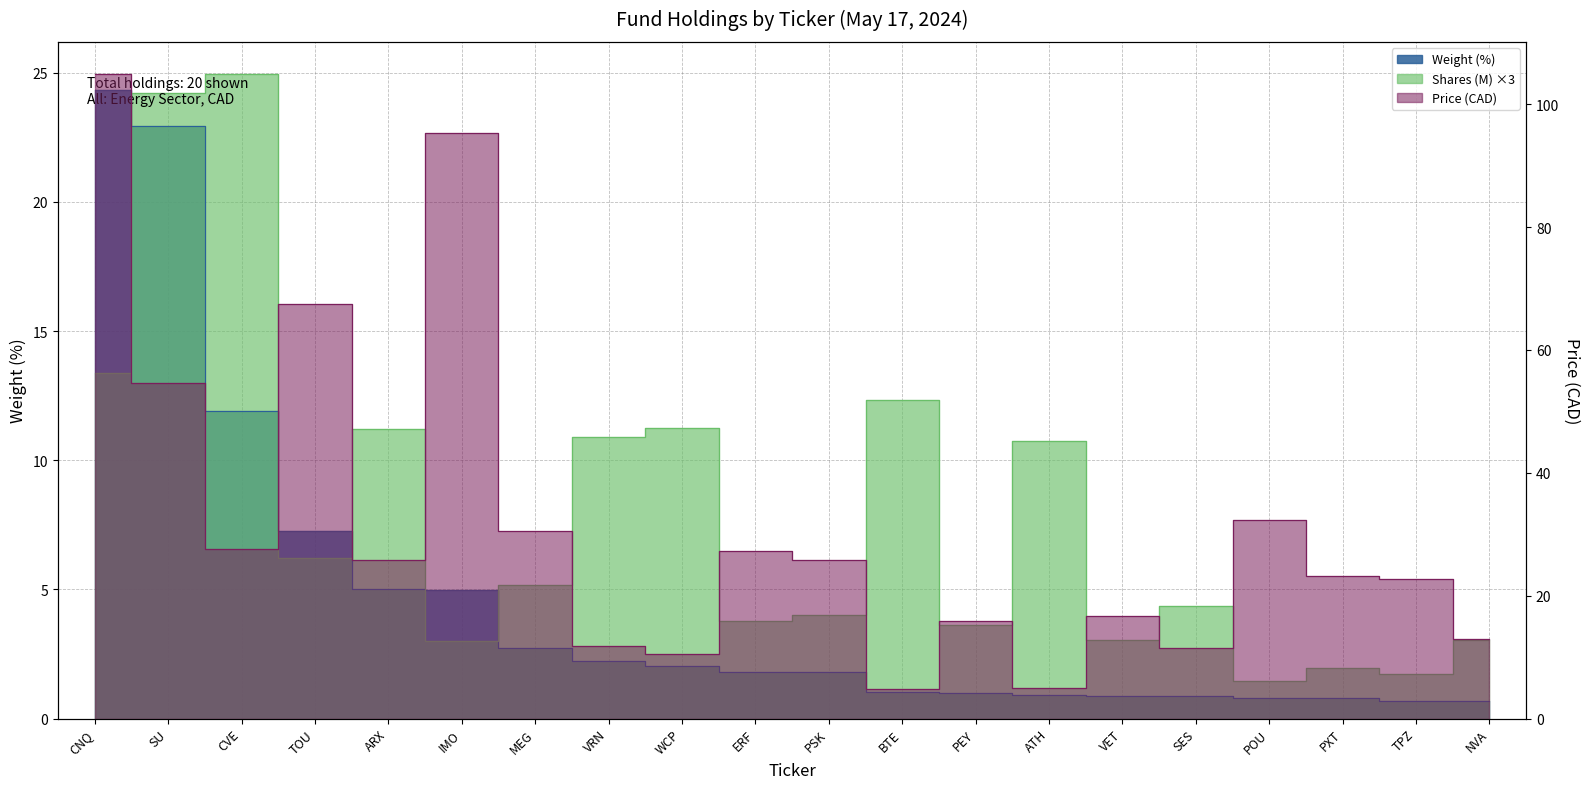

What is the spread (max minus min) of values at PSK?

24.0